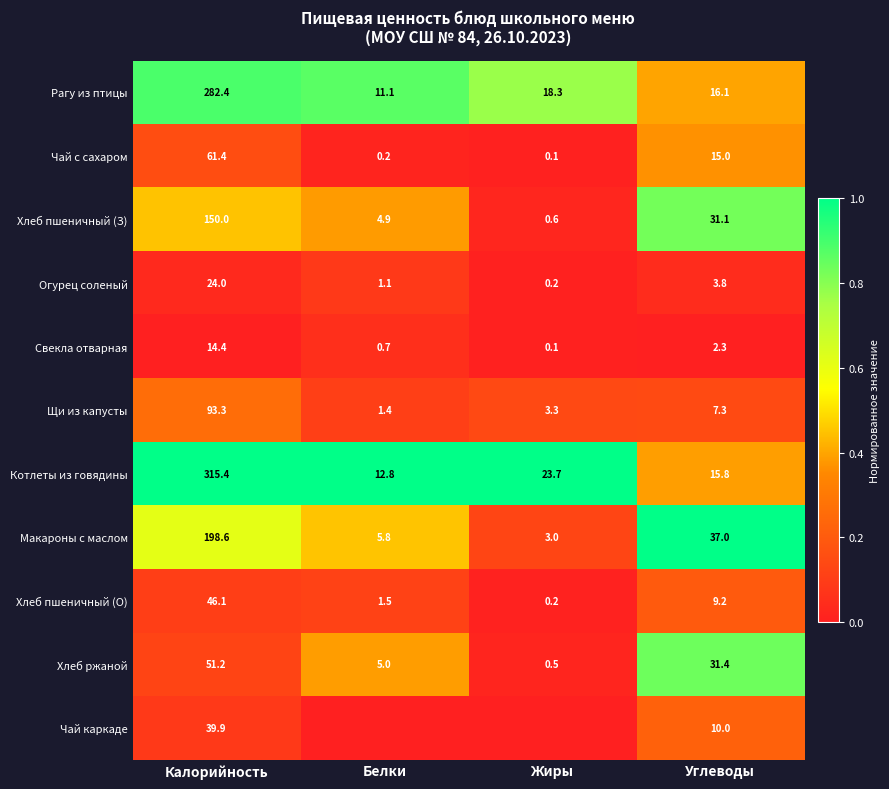

Is the value of Хлеб ржаной at Белки greater than the value of Рагу из птицы at Жиры?

No